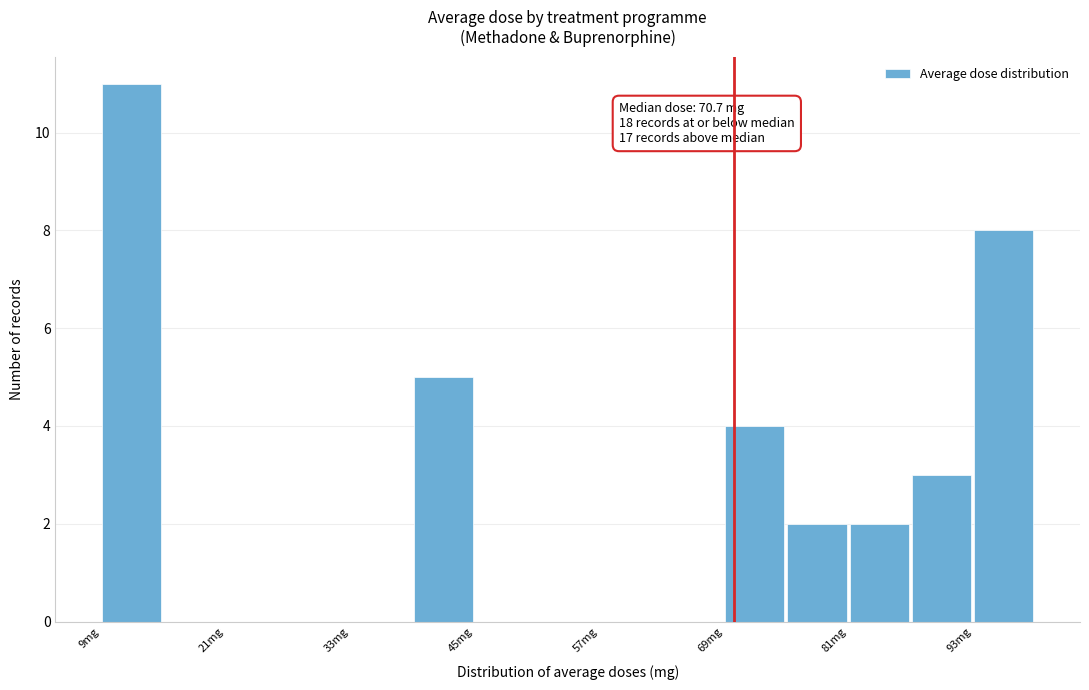

Around what value on the x-axis is the tallest bar? Give the approximate position of its centre, as read against the axis.

12